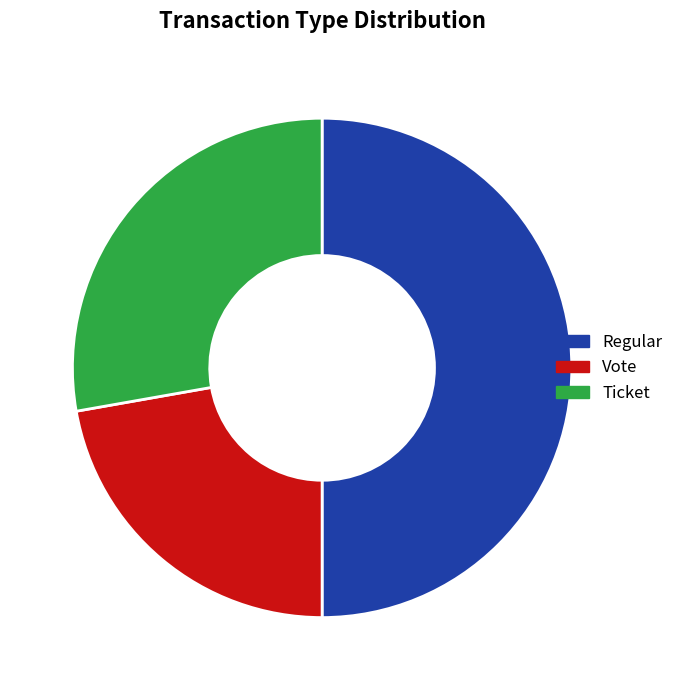

Count the number of slices in the pie.

3